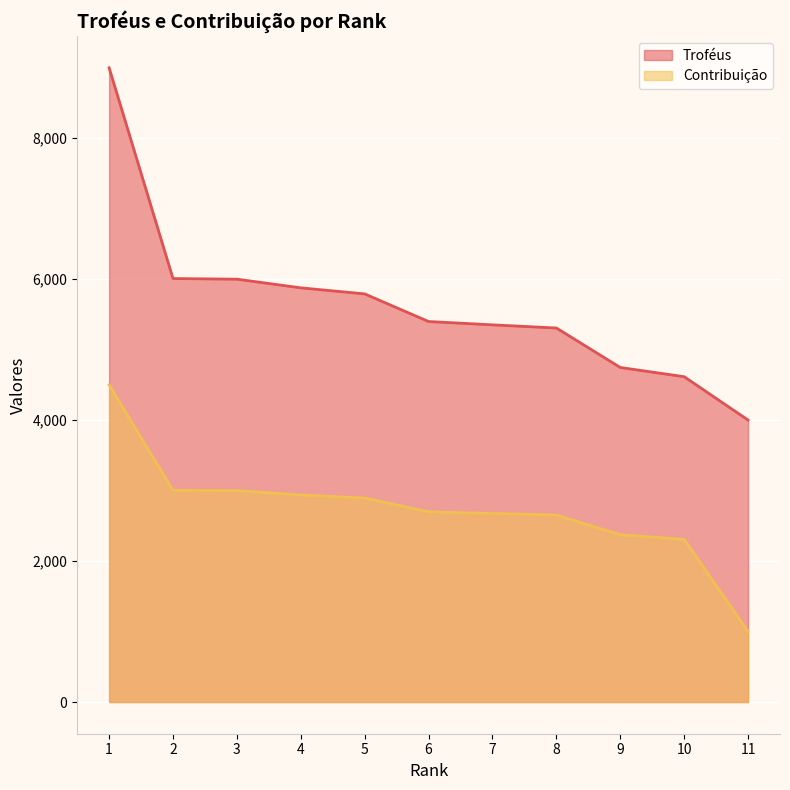

Is it true that Contribuição equals 2895 at 5?

True